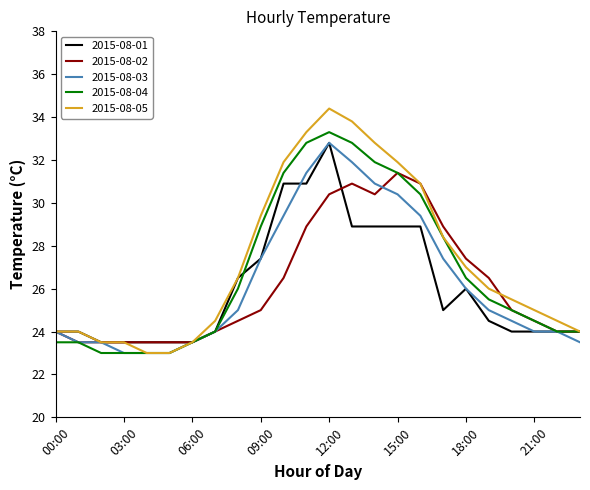

How many lines are shown in the chart?

5